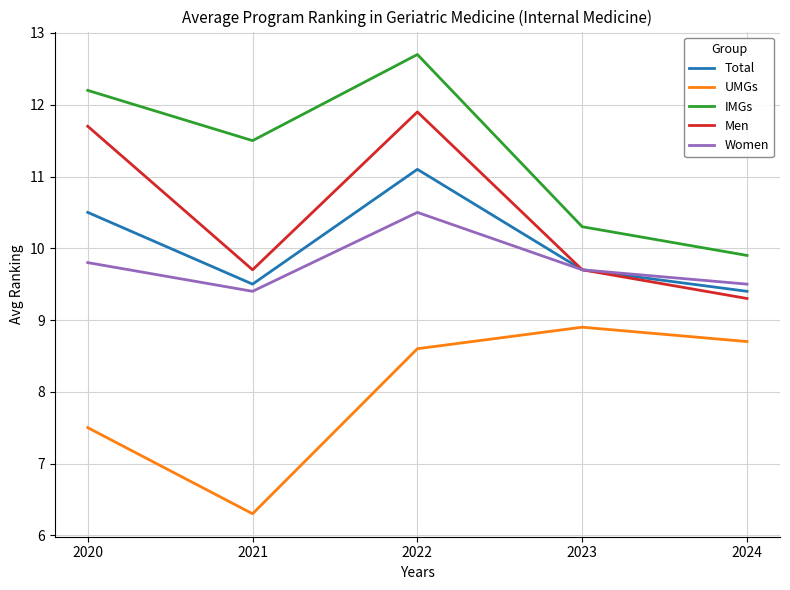

How many distinct data groups are displayed?

5